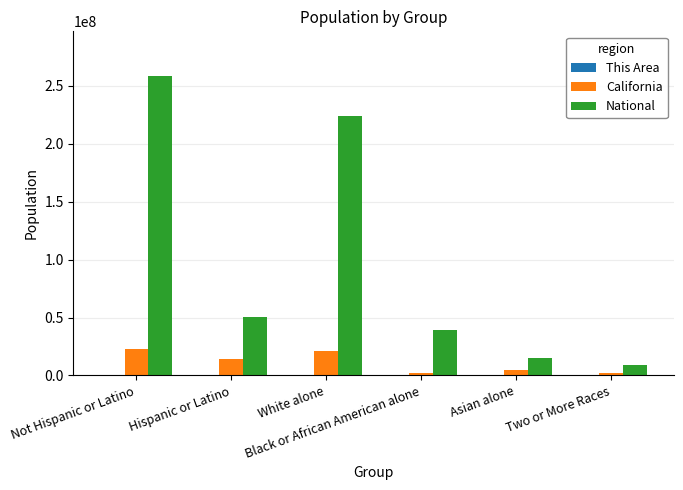

Which series has the largest total across all categories?

National